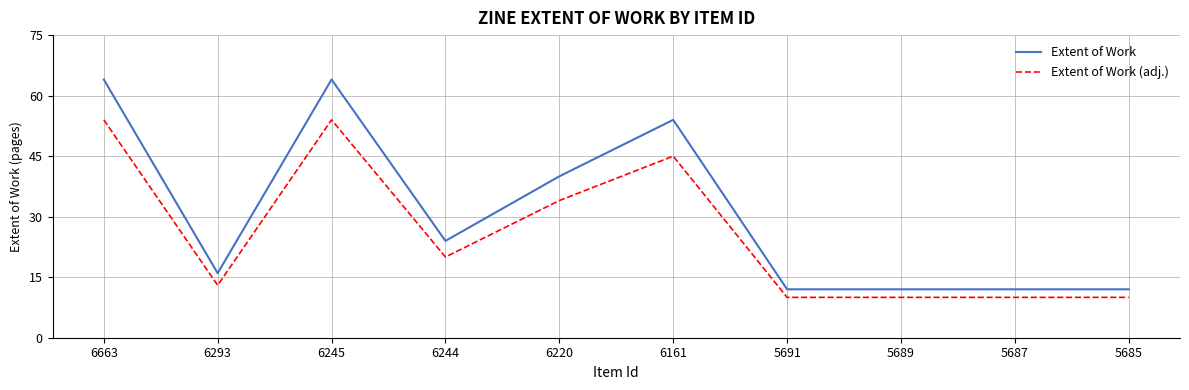

Reading left to right, transcribe all the data shown in this chart.

Extent of Work: 6663=64	6293=16	6245=64	6244=24	6220=40	6161=54	5691=12	5689=12	5687=12	5685=12
Extent of Work (adj.): 6663=54	6293=13	6245=54	6244=20	6220=34	6161=45	5691=10	5689=10	5687=10	5685=10